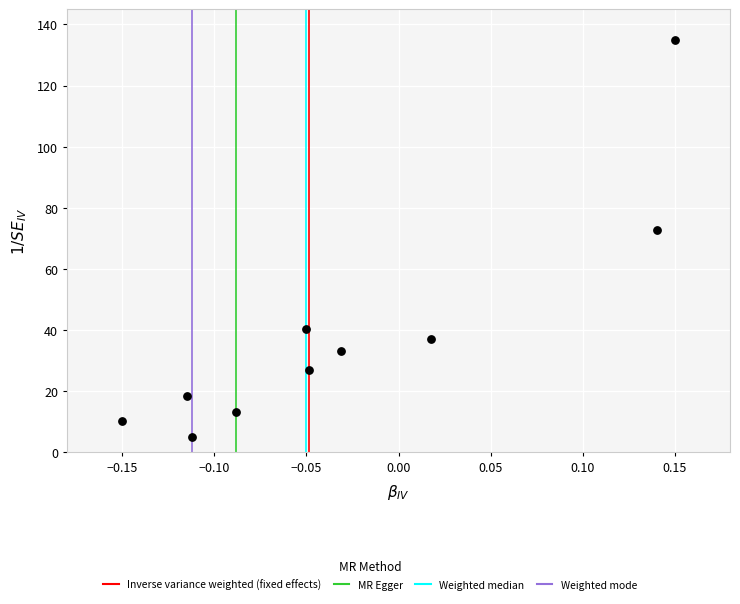

What is the average Y value?

39.2